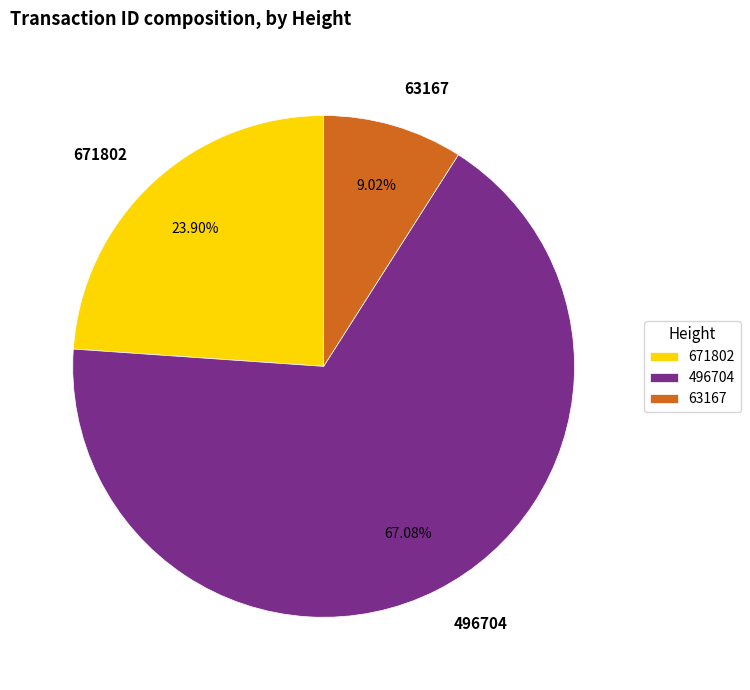

To the nearest percent, what is the difference between the 671802 and 63167 slice percentages?

15%